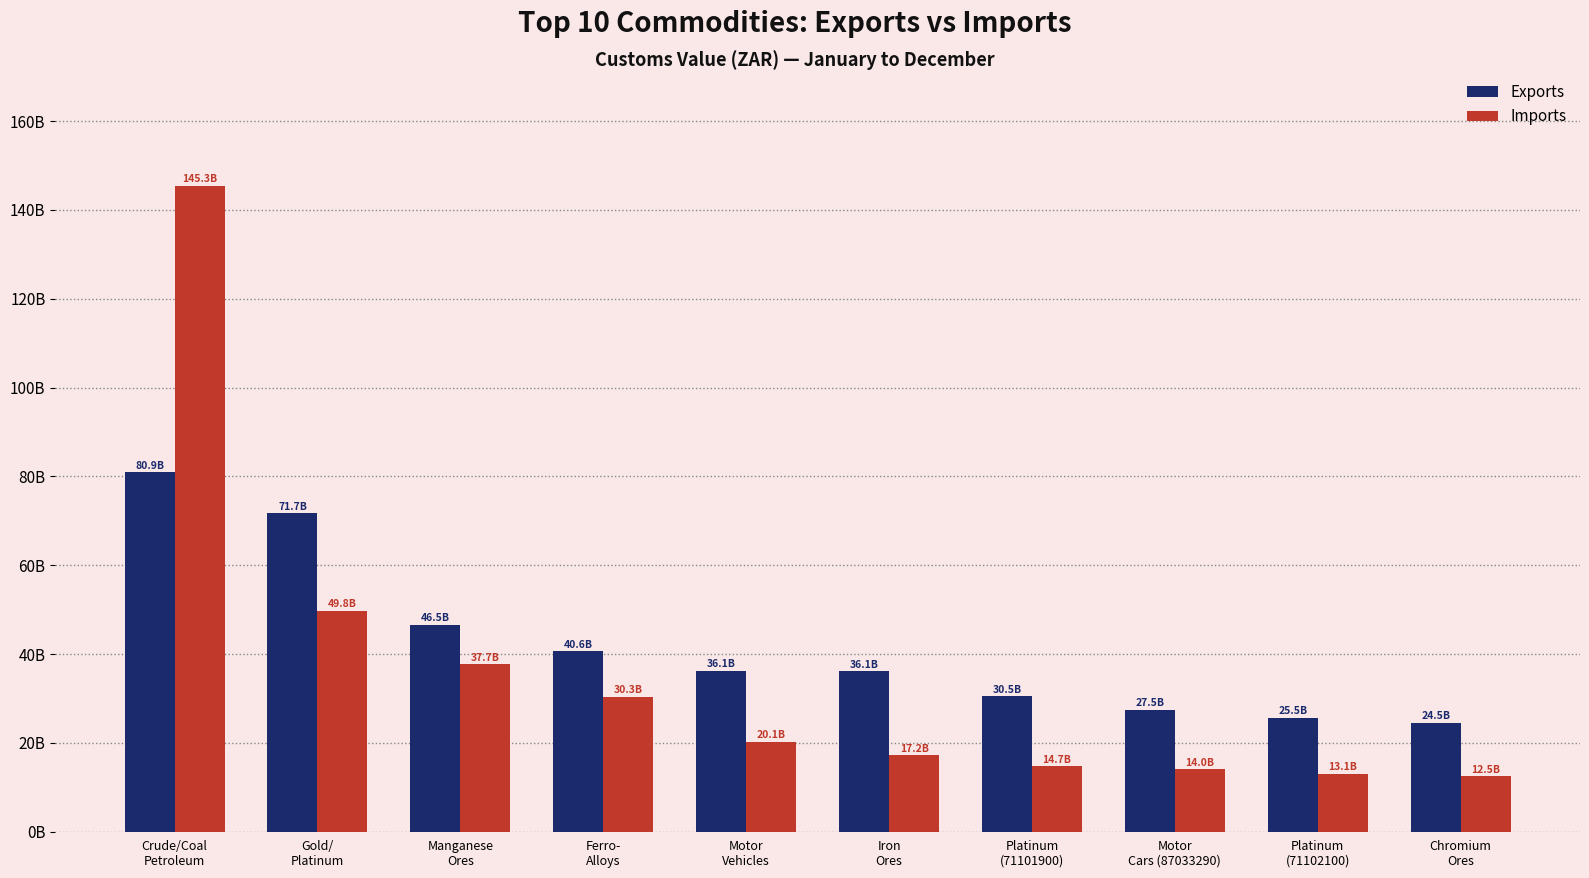

What is the average value of the Imports series?

35468676527.7